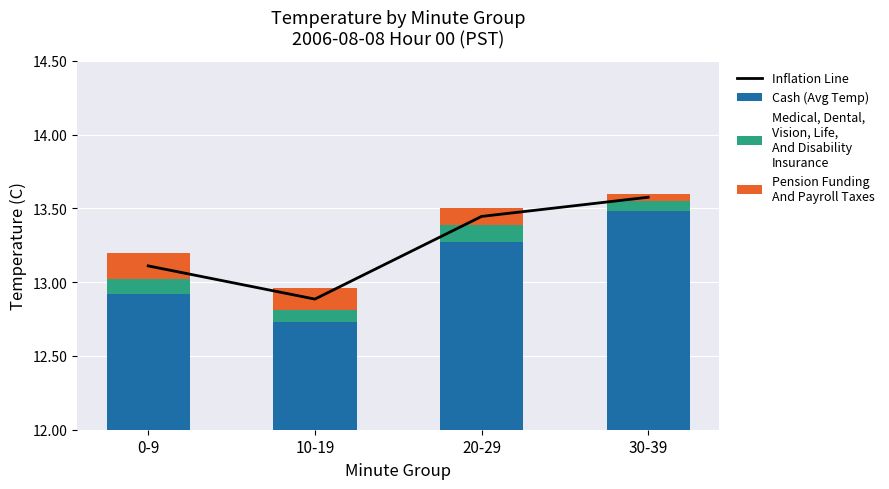

At how many categories does at least one series exceed 8?

4